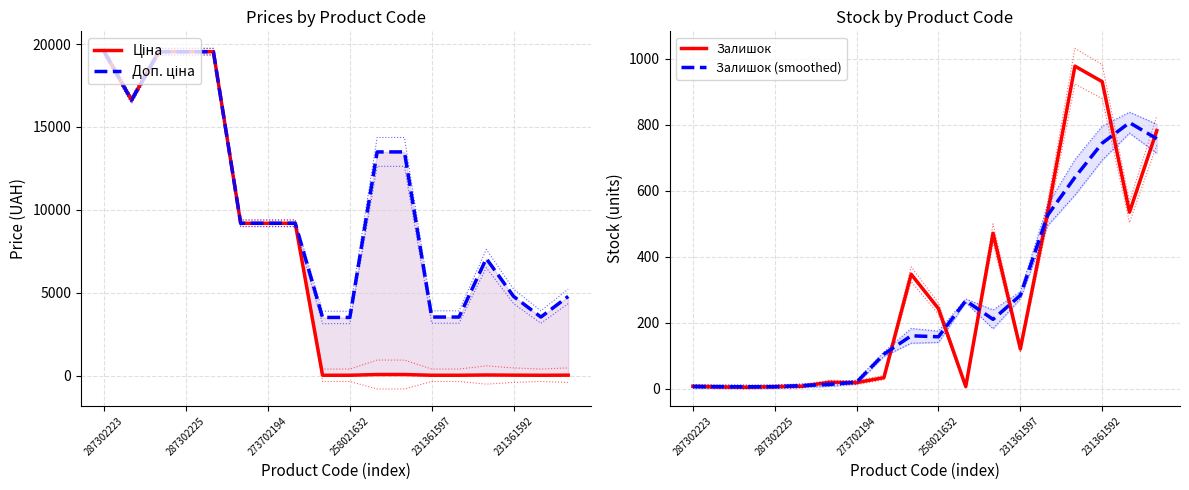

True or false: Ціна has a value of 21.2 at 17.

True